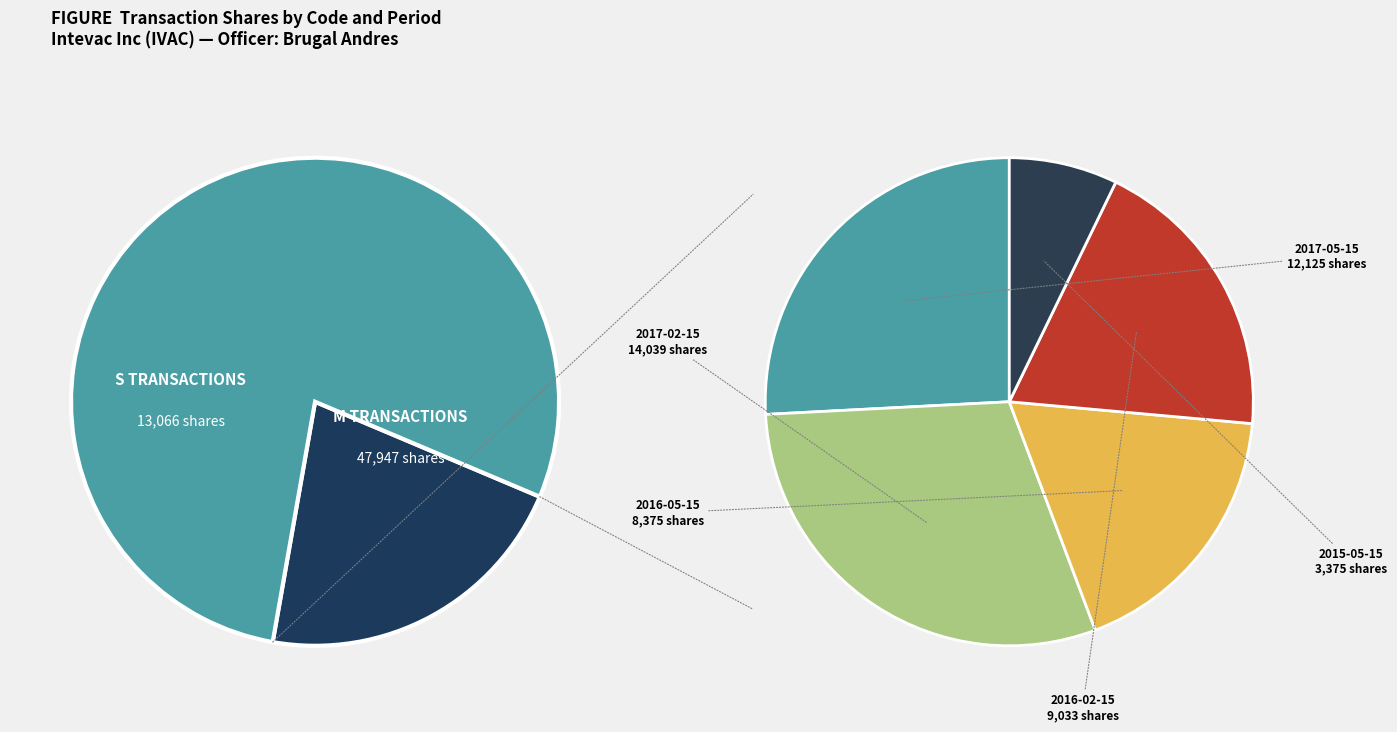

To the nearest percent, what percentage of the pie is M (2017-02-15)?

23%